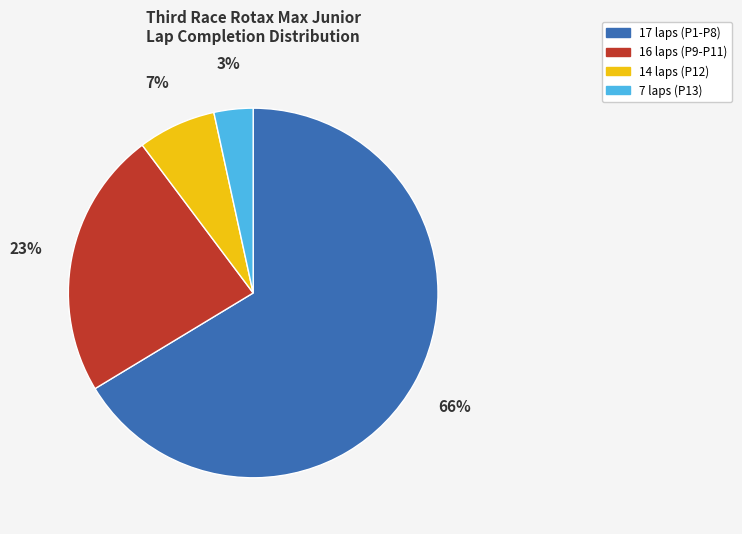

Does any single category account for the majority?

Yes